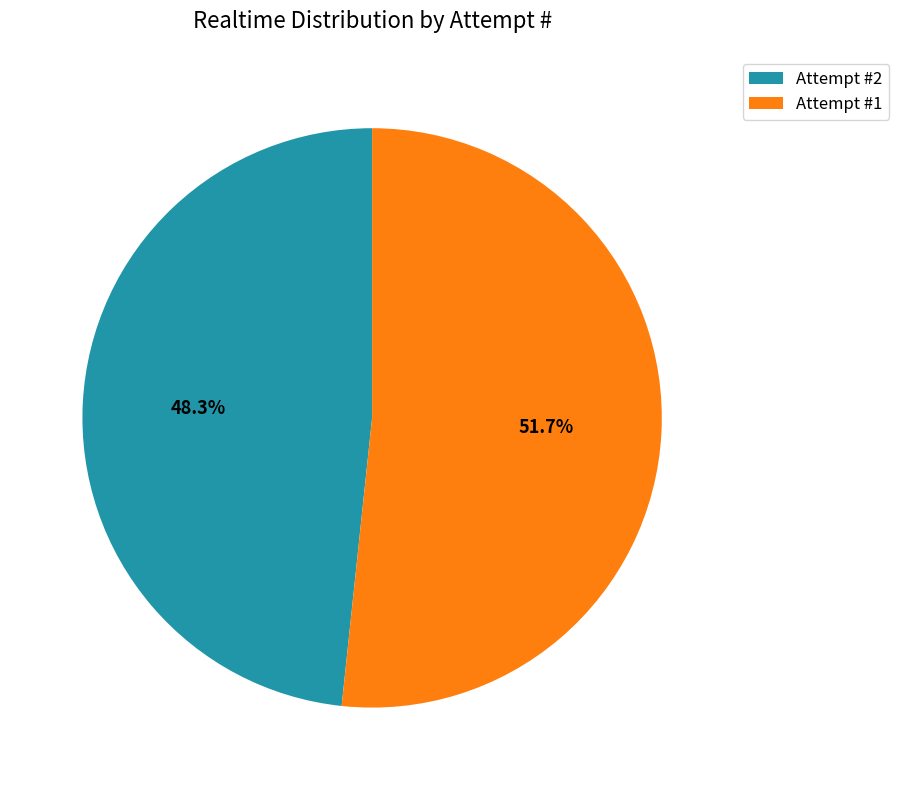

What is the smallest slice in the pie chart?

Attempt #2